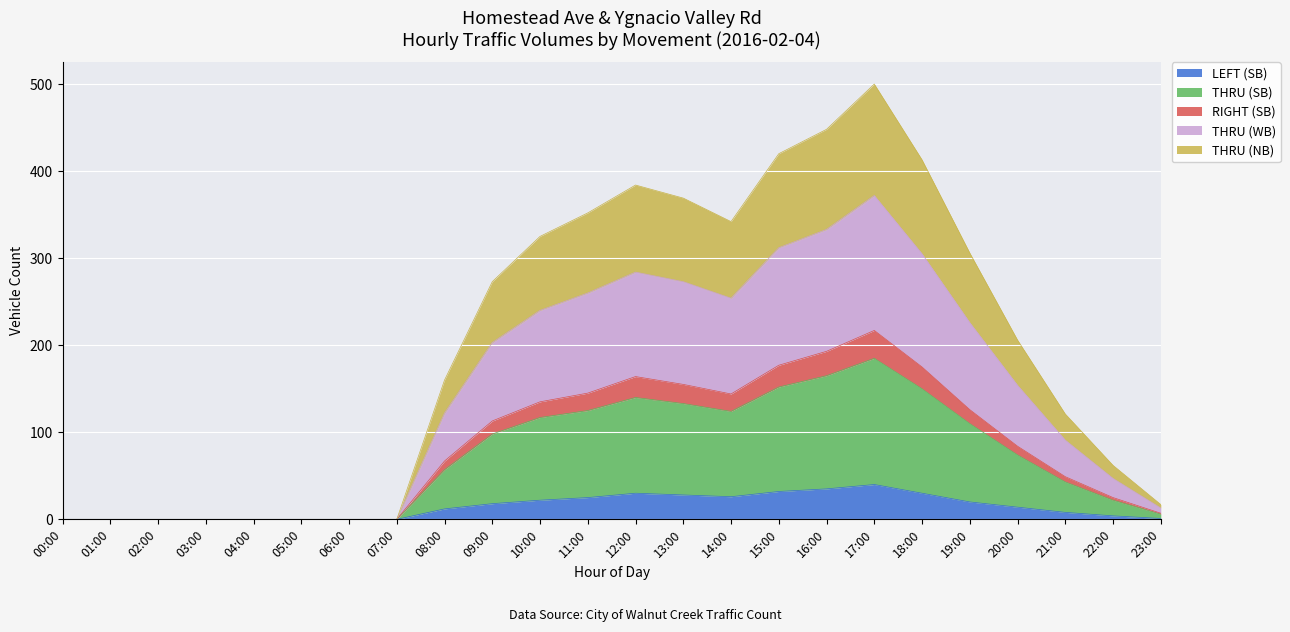

What is the difference between the highest and lowest values at 17:00?

460